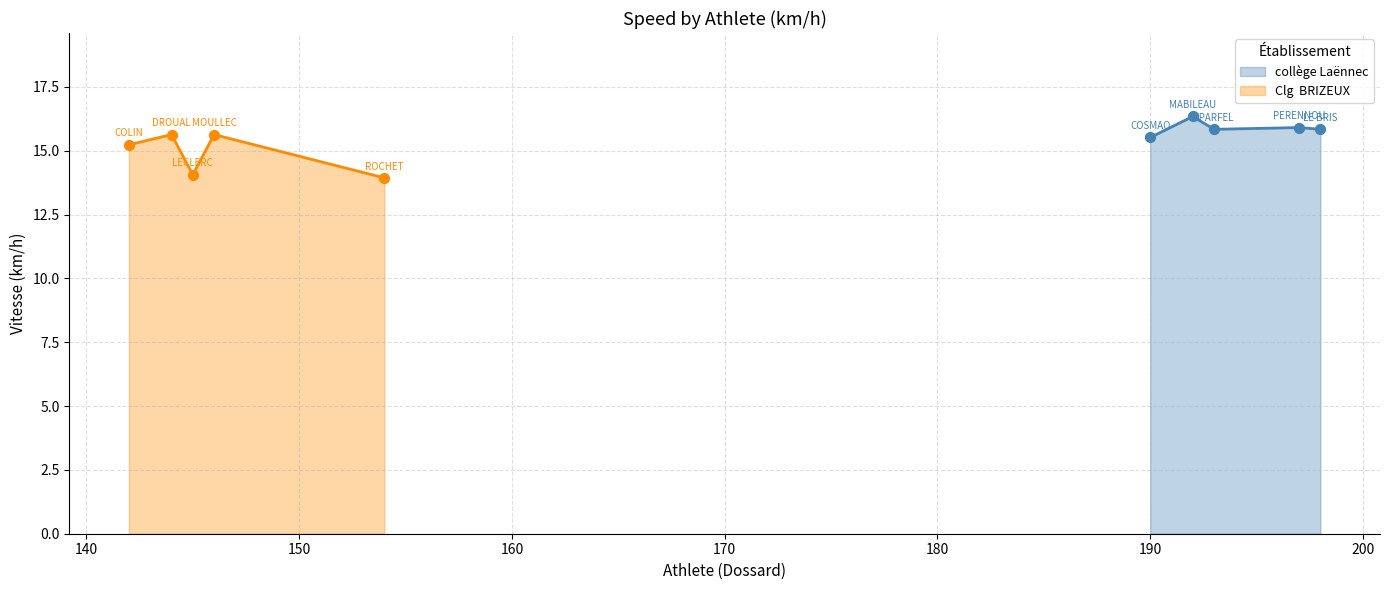

What is the highest value of the collège Laënnec series?

16.3